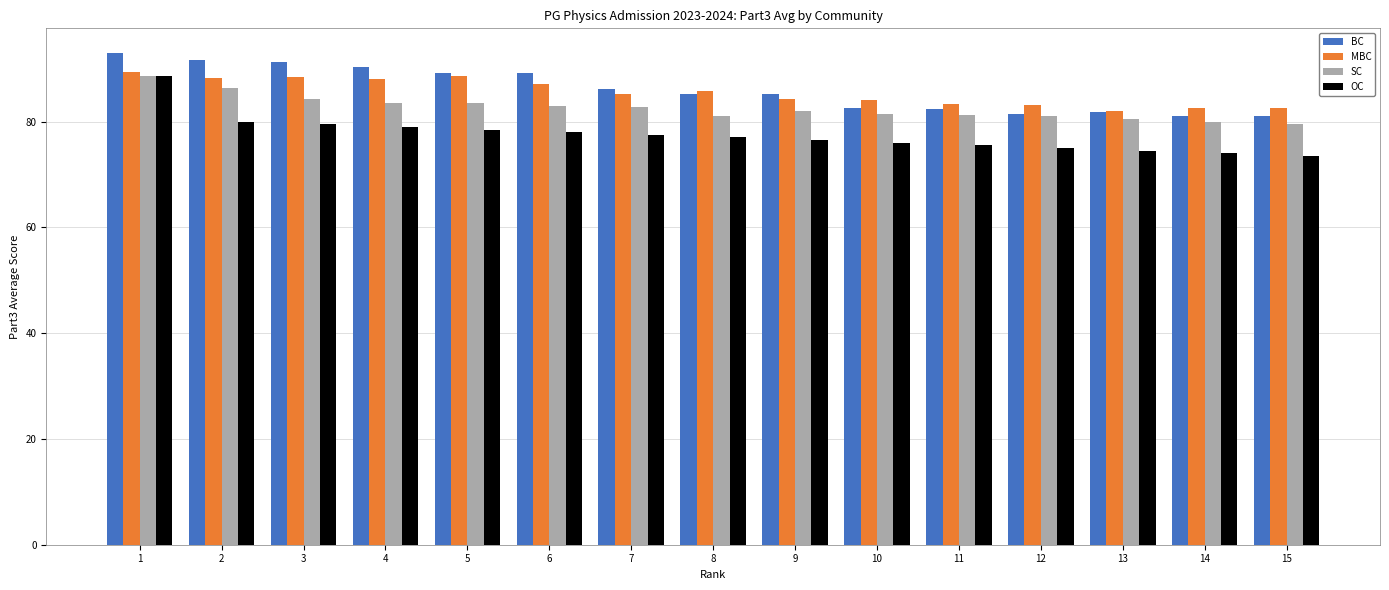

Count the number of categories in the chart.

15